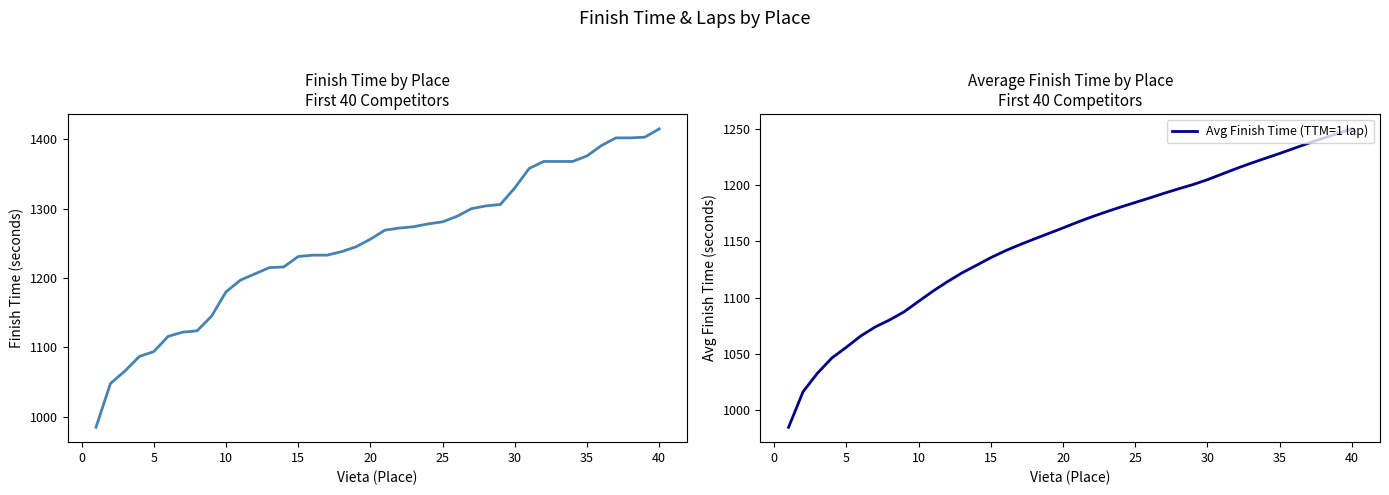

True or false: Avg Finish Time (TTM=1 lap) has a value of 1823.5 at 23.

False